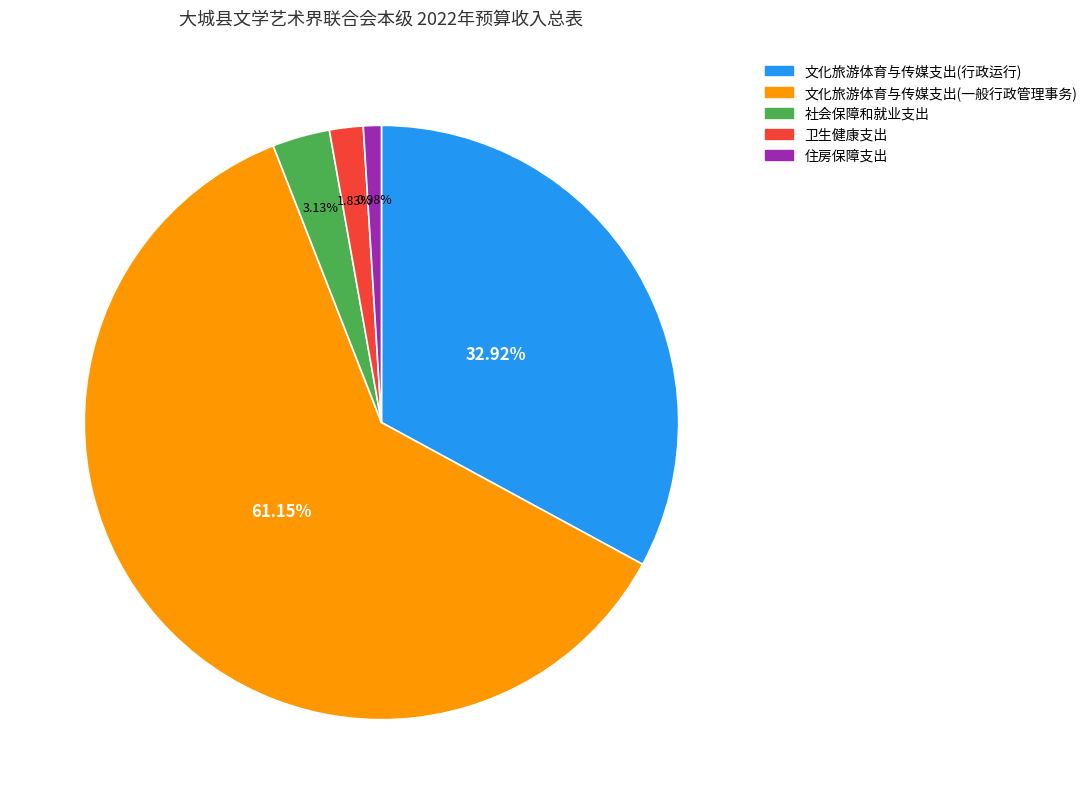

How many slices are in this pie chart?

5